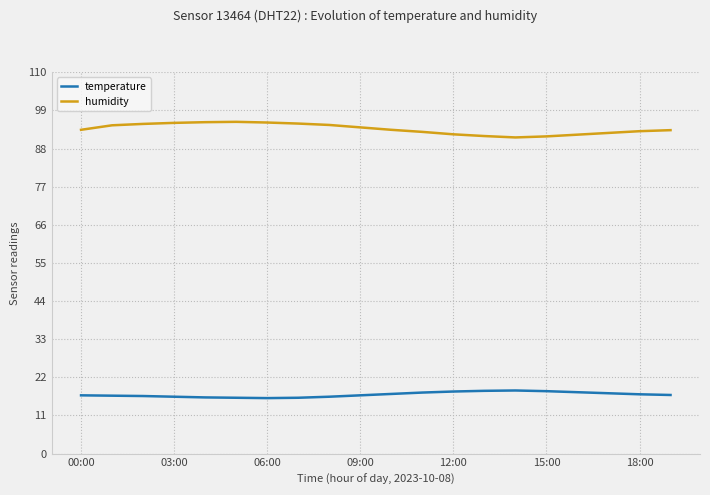

What is the maximum value for humidity?

95.7